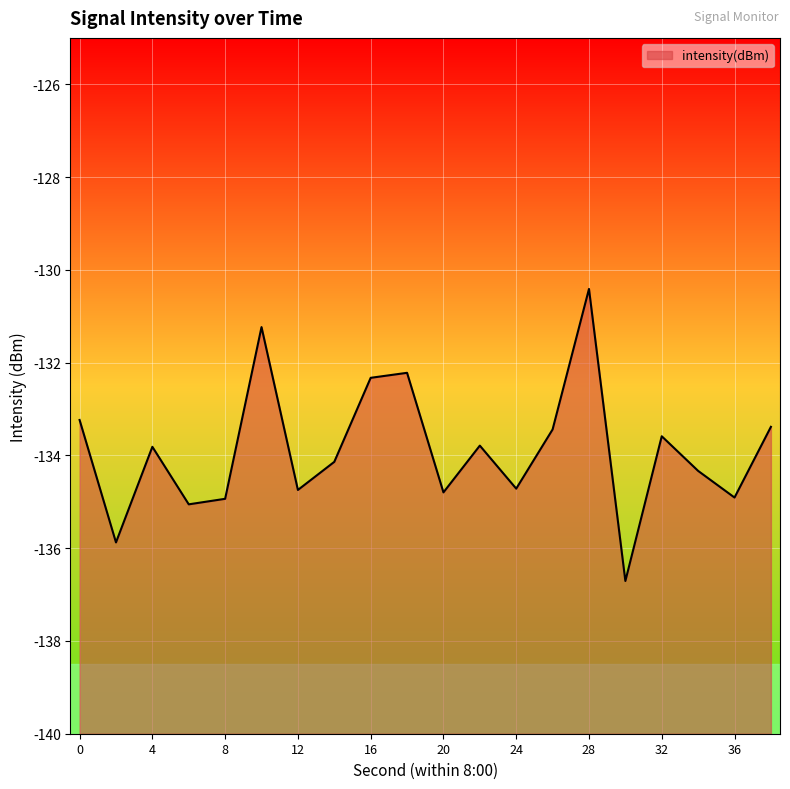

True or false: the data shows -207.3 at 10.

False